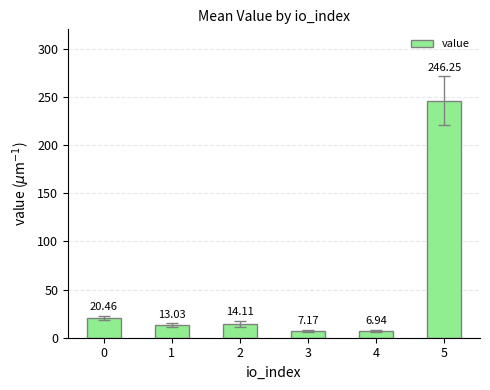

Which category has the lowest value across all series?

4